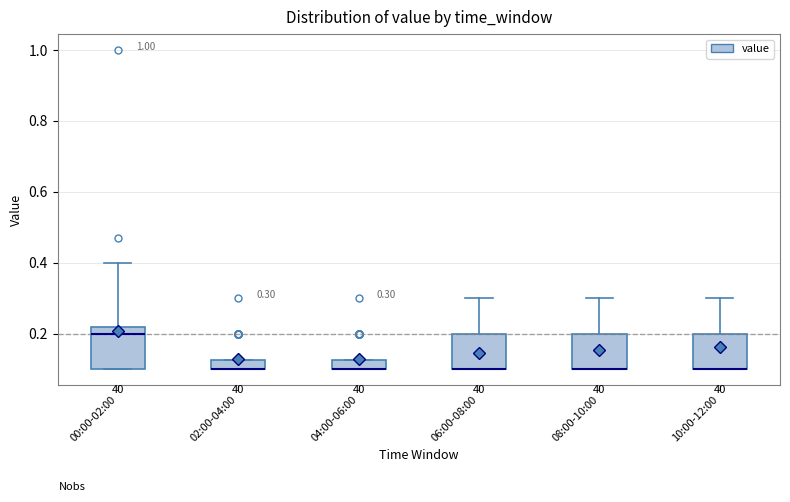

Comparing the boxes themselves (not the whiskers), which one is the tallest?

00:00-02:00